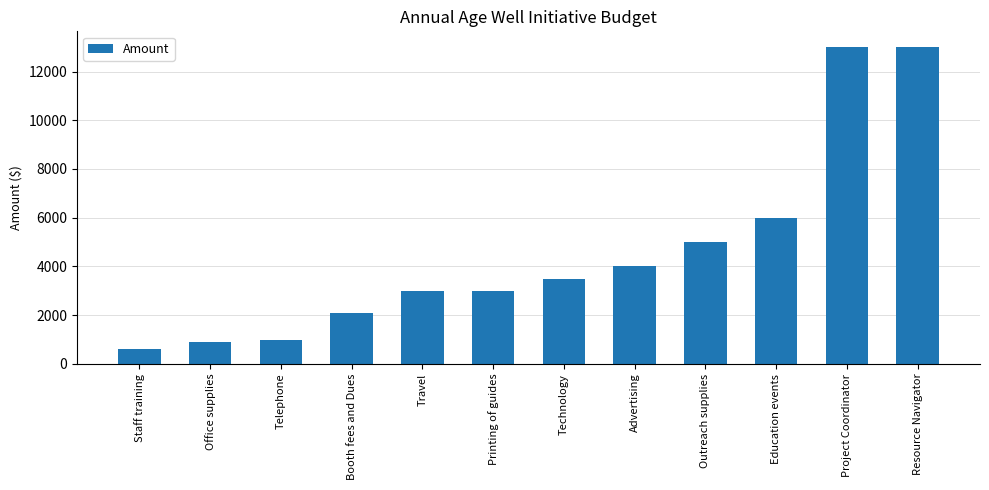

The value at Booth fees and Dues is 2100. True or false?

True